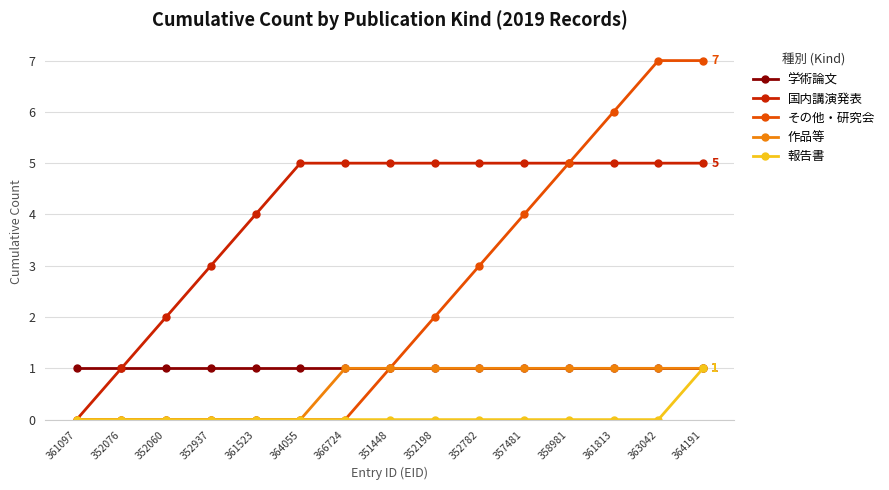

Count the number of categories in the chart.

15